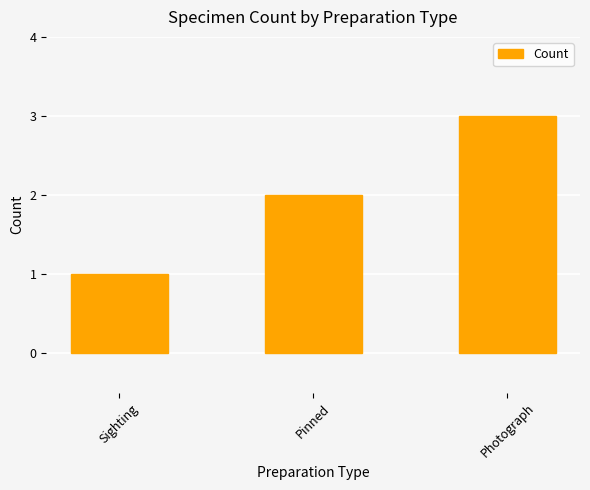

What is the sum of all values?

6